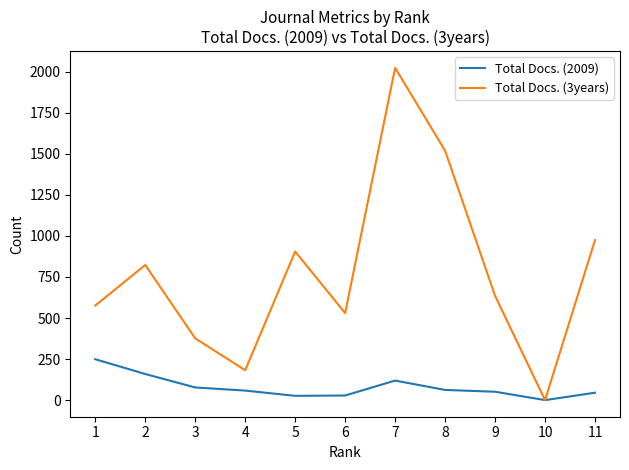

Between 2 and 8, which series saw the biggest shift?

Total Docs. (3years)